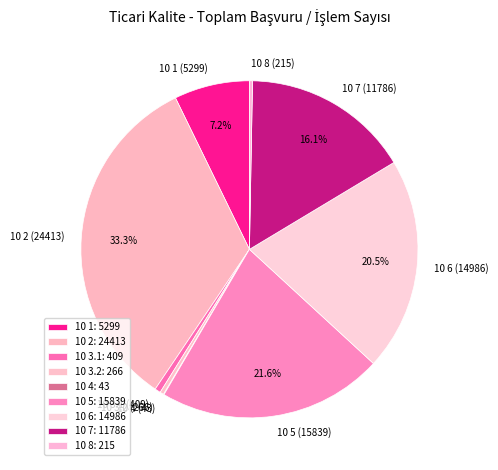

What is the ratio of the value at 10 7 to the value at 10 8?

54.8